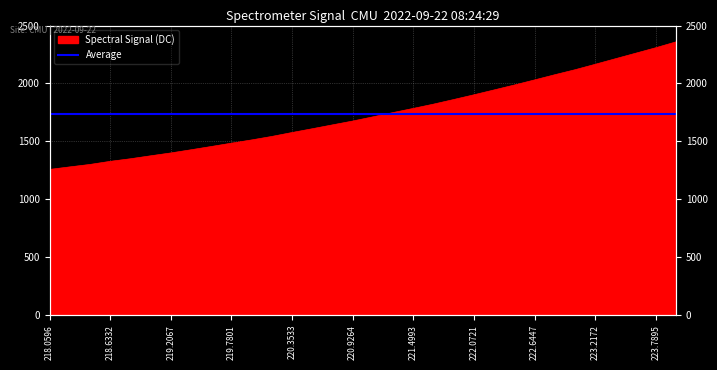

What position from the left is 222.0721?

22